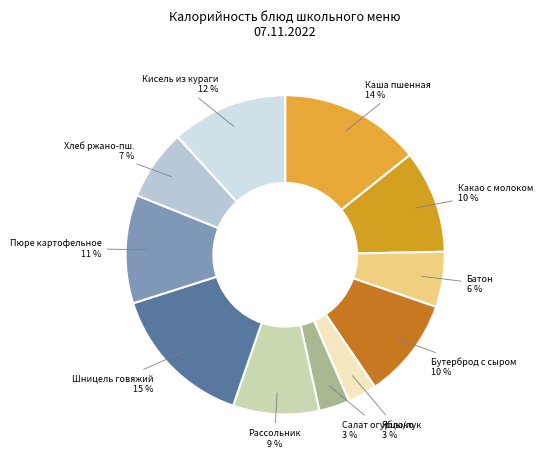

To the nearest percent, what is the difference between the largest and smallest slice percentages?

12%